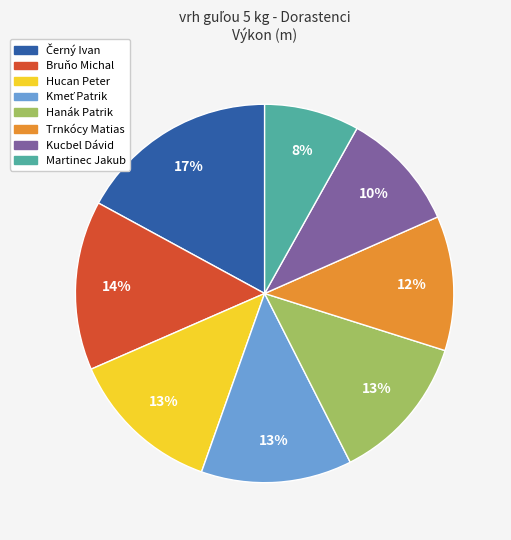

What percentage is the Trnkócy Matias slice, to the nearest percent?

12%